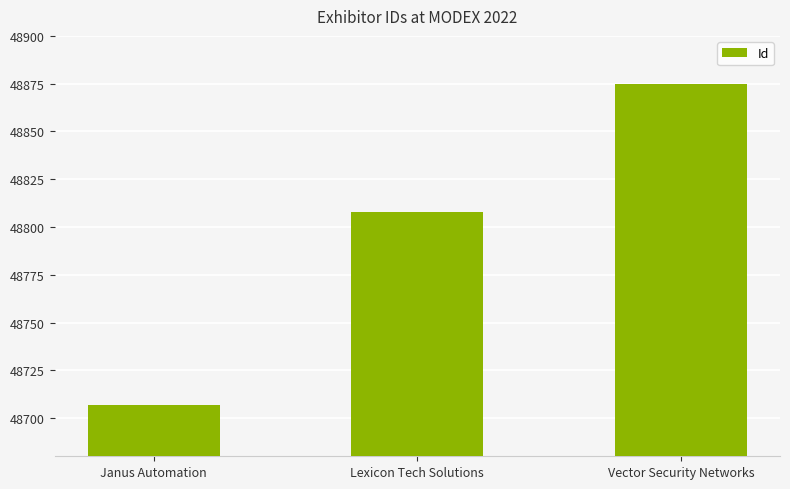

Rank the categories by value from lowest to highest.

Janus Automation, Lexicon Tech Solutions, Vector Security Networks